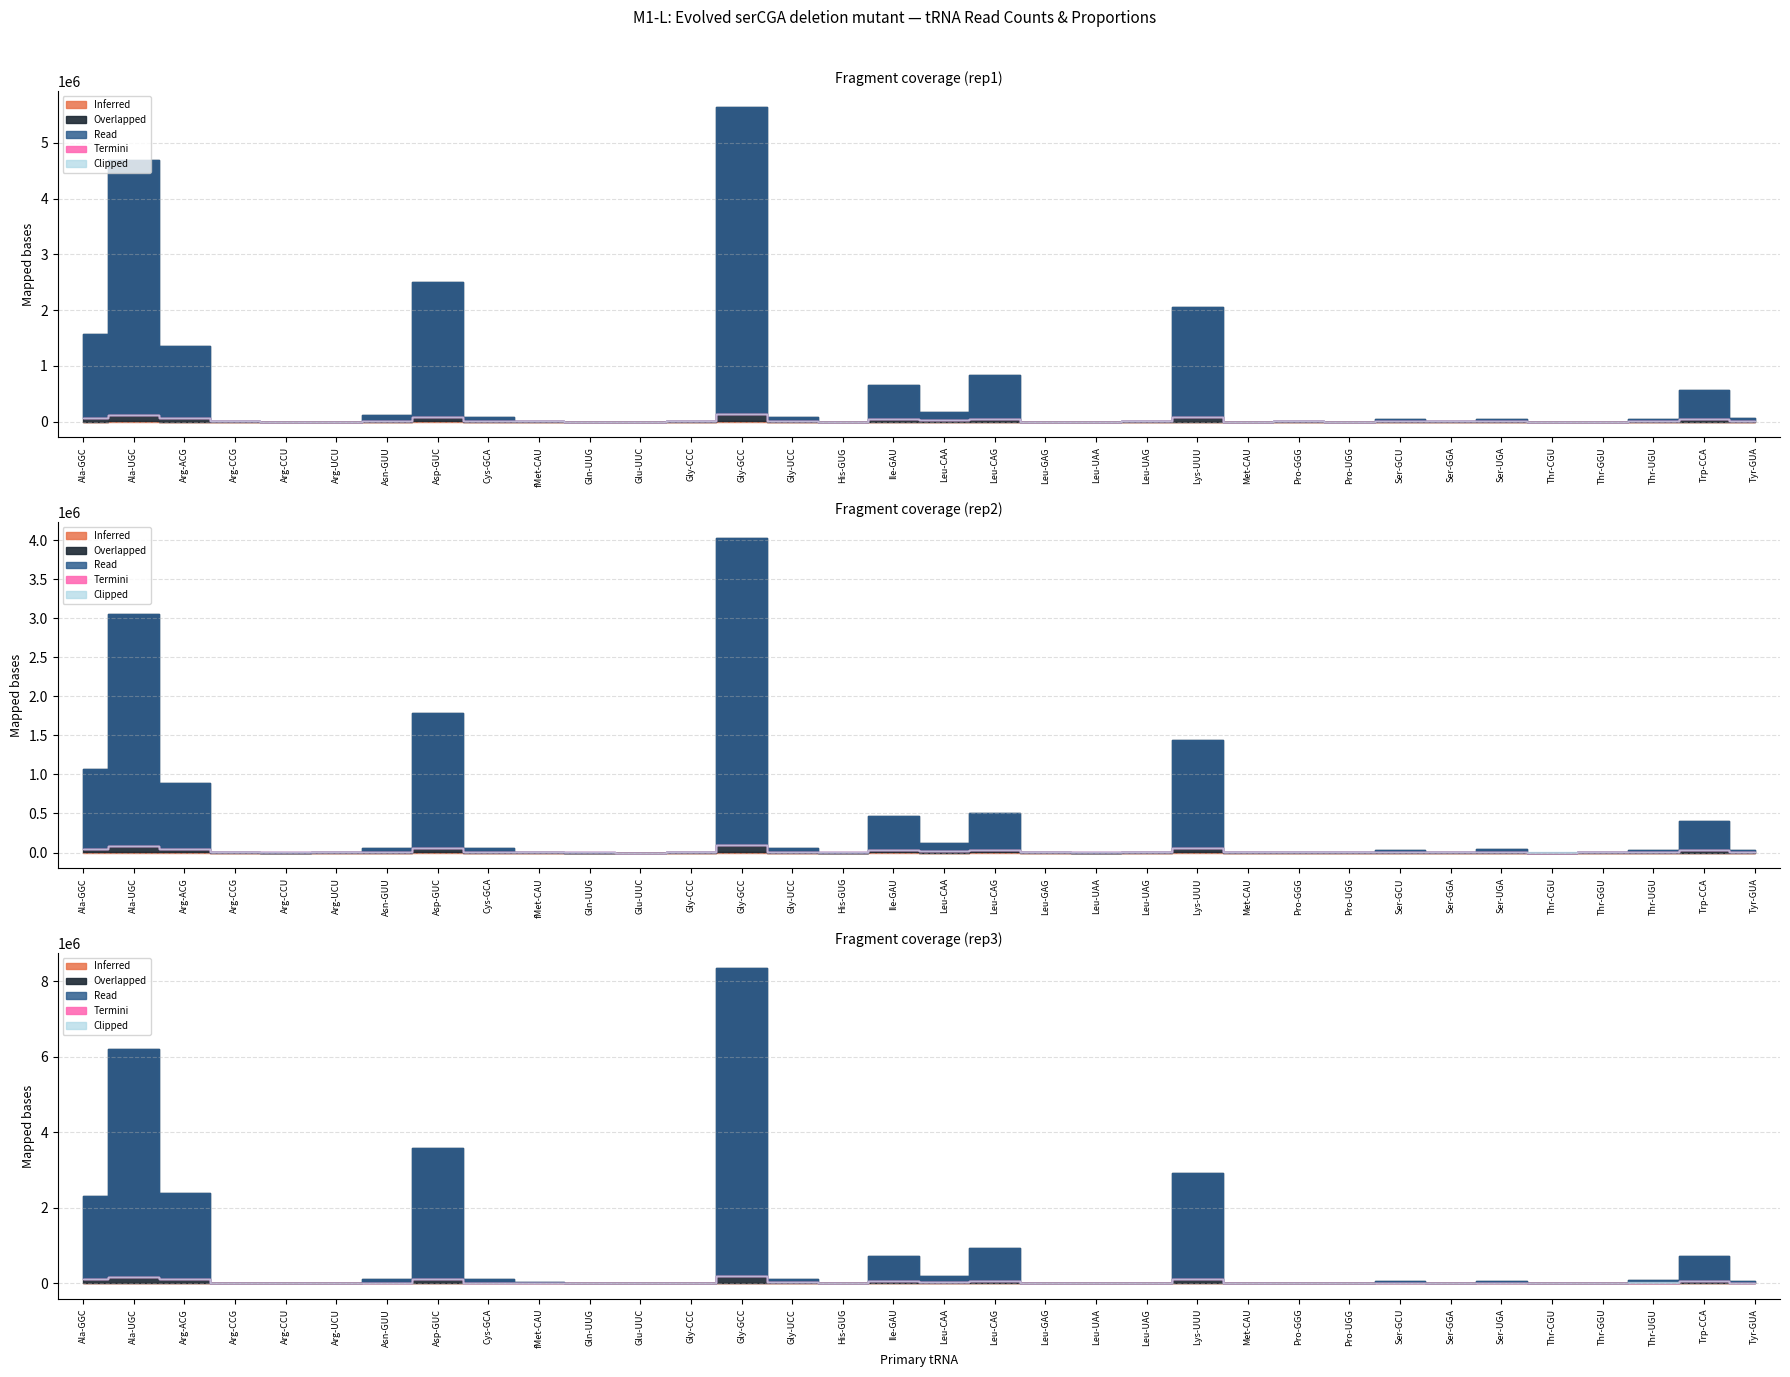

At which category does the chart reach its peak across all series?

Gly-GCC